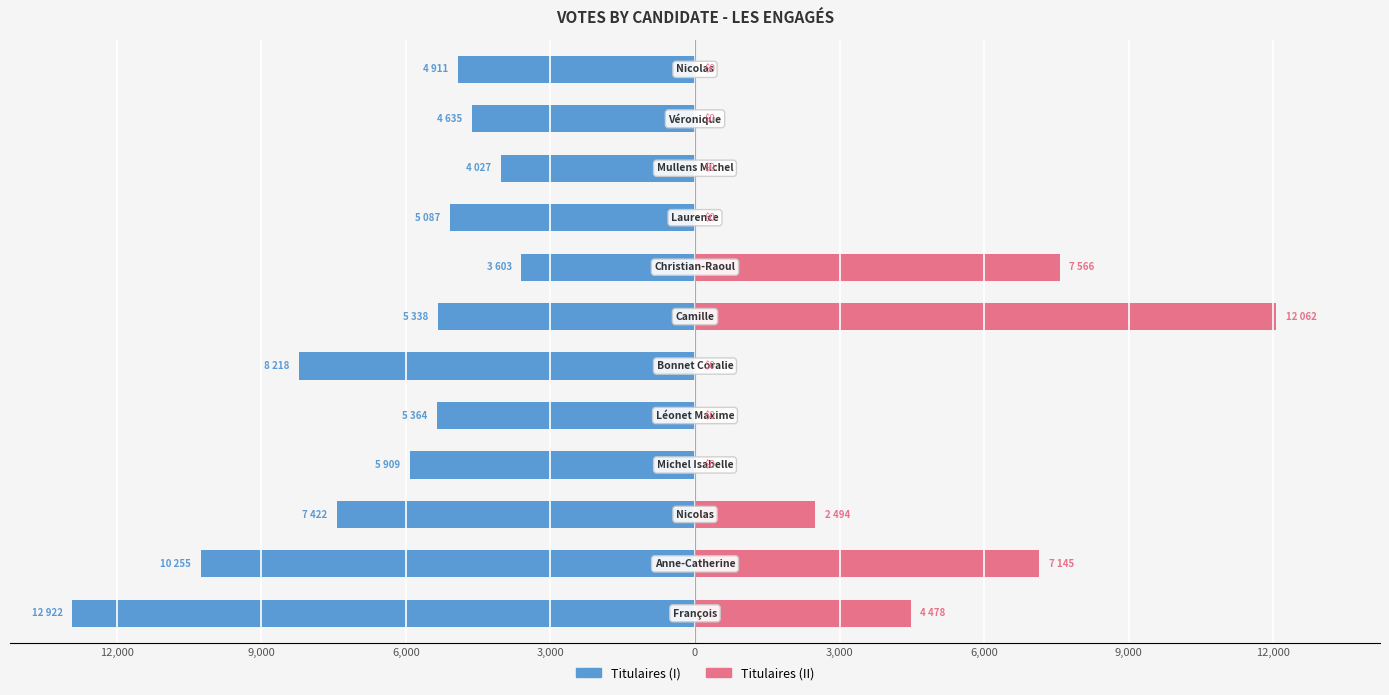

Is the value of II at 0 greater than the value of I at 3,000?

Yes